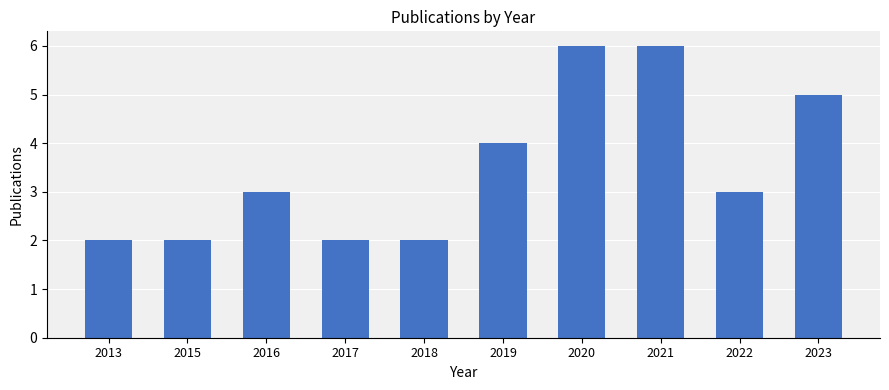

Reading left to right, what are all the values shown in this chart?

2013=2	2015=2	2016=3	2017=2	2018=2	2019=4	2020=6	2021=6	2022=3	2023=5